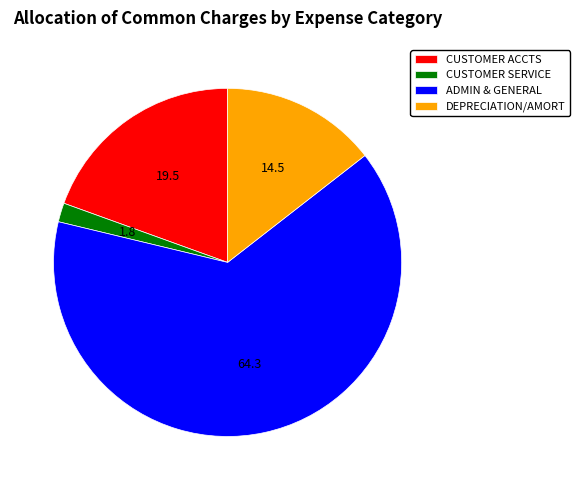

Which category accounts for the majority?

ADMIN & GENERAL